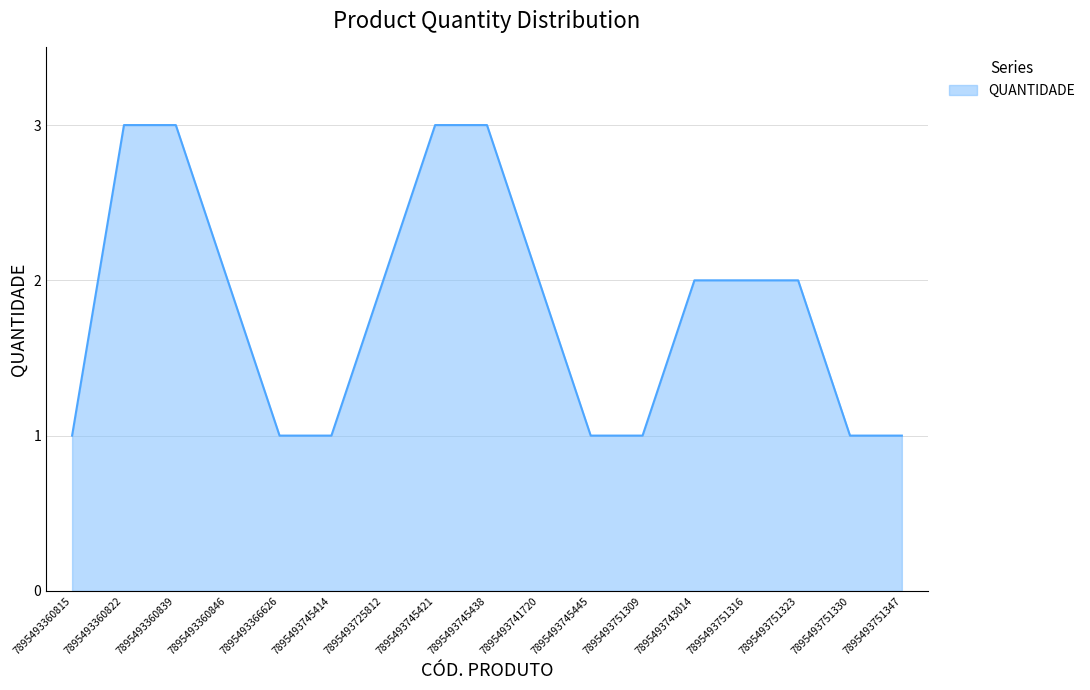

What is the ratio of the value at 7895493360815 to the value at 7895493743014?

0.5